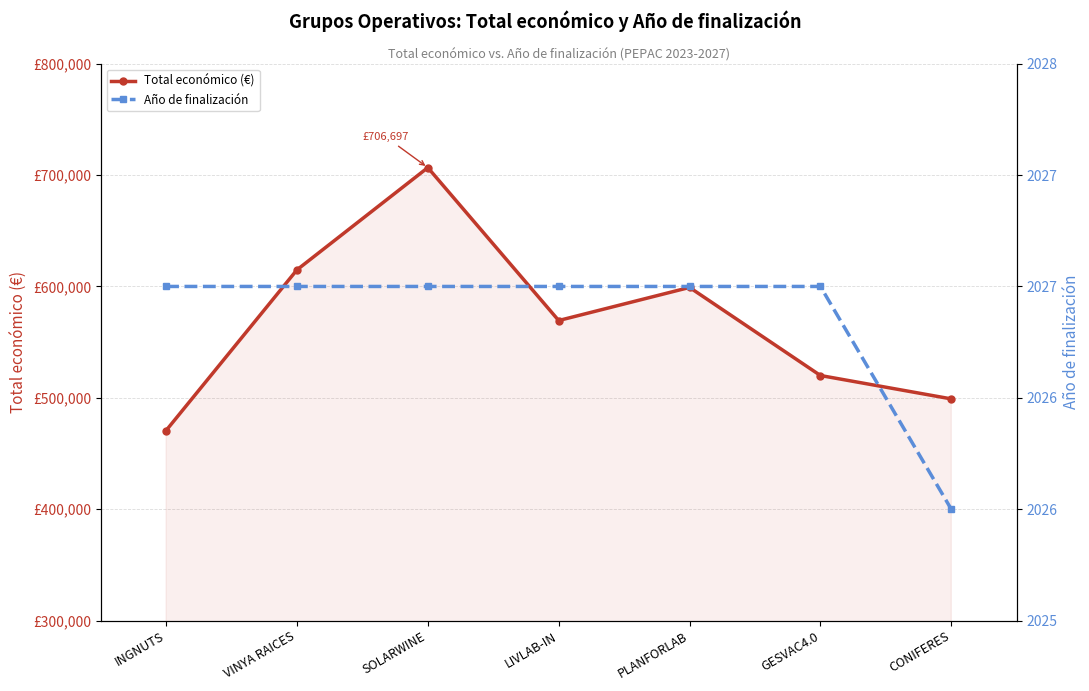

What position from the right is LIVLAB-IN?

4